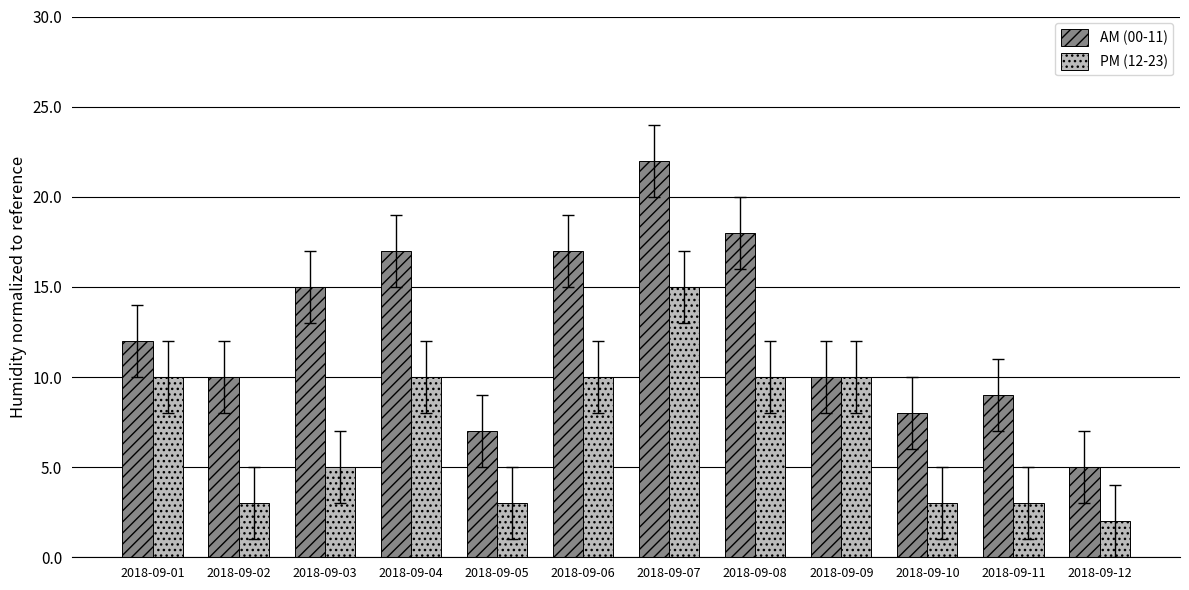

What is the sum of all PM (12-23) values?

84